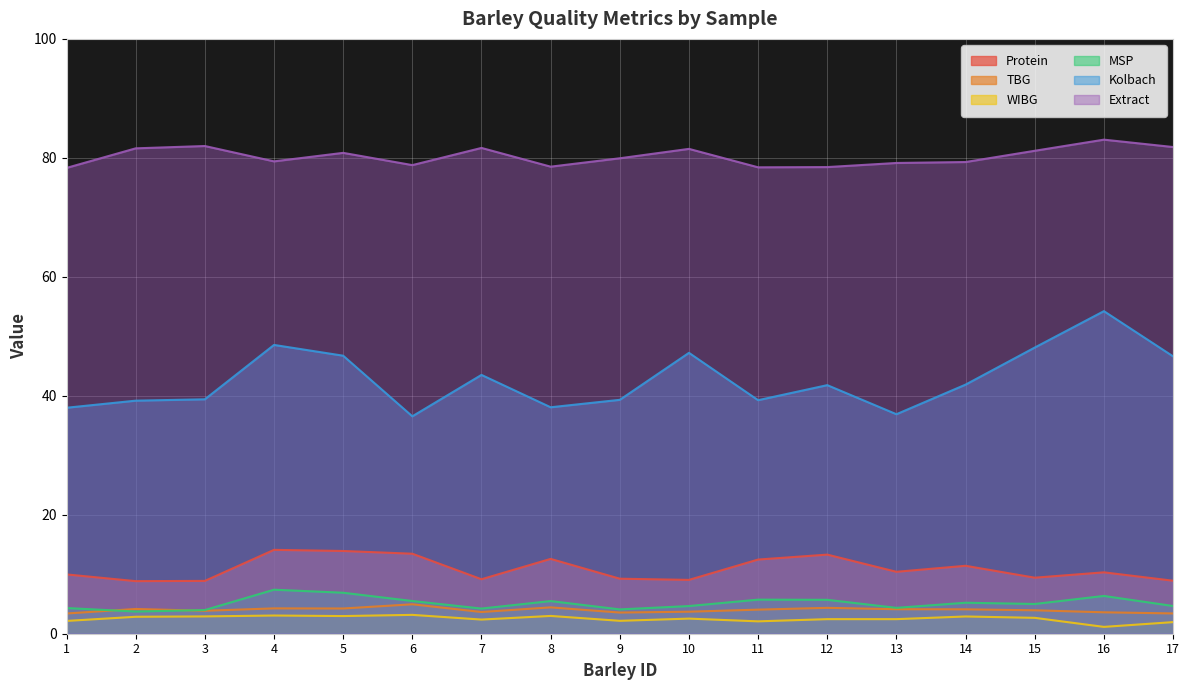

Reading right to left, list all the values displayed in this chart.

Protein: 8.9	10.3	9.4	11.4	10.4	13.3	12.5	9.1	9.2	12.6	9.2	13.4	13.9	14.1	8.9	8.8	10.0
TBG: 3.4	3.6	3.9	4.1	4.1	4.3	4.0	3.7	3.6	4.4	3.6	5.0	4.2	4.3	3.9	4.2	3.4
WIBG: 1.9	1.1	2.7	2.9	2.5	2.5	2.1	2.5	2.2	3.0	2.4	3.2	3.0	3.1	2.9	2.9	2.1
MSP: 4.7	6.3	5.0	5.2	4.3	5.7	5.7	4.7	4.1	5.5	4.2	5.5	6.9	7.4	4.0	3.7	4.3
Kolbach: 46.6	54.2	48.1	41.9	36.9	41.8	39.3	47.2	39.3	38.1	43.5	36.5	46.7	48.5	39.4	39.2	38.0
Extract: 81.8	83.1	81.2	79.3	79.1	78.5	78.4	81.5	79.9	78.5	81.7	78.8	80.8	79.4	82.0	81.6	78.3